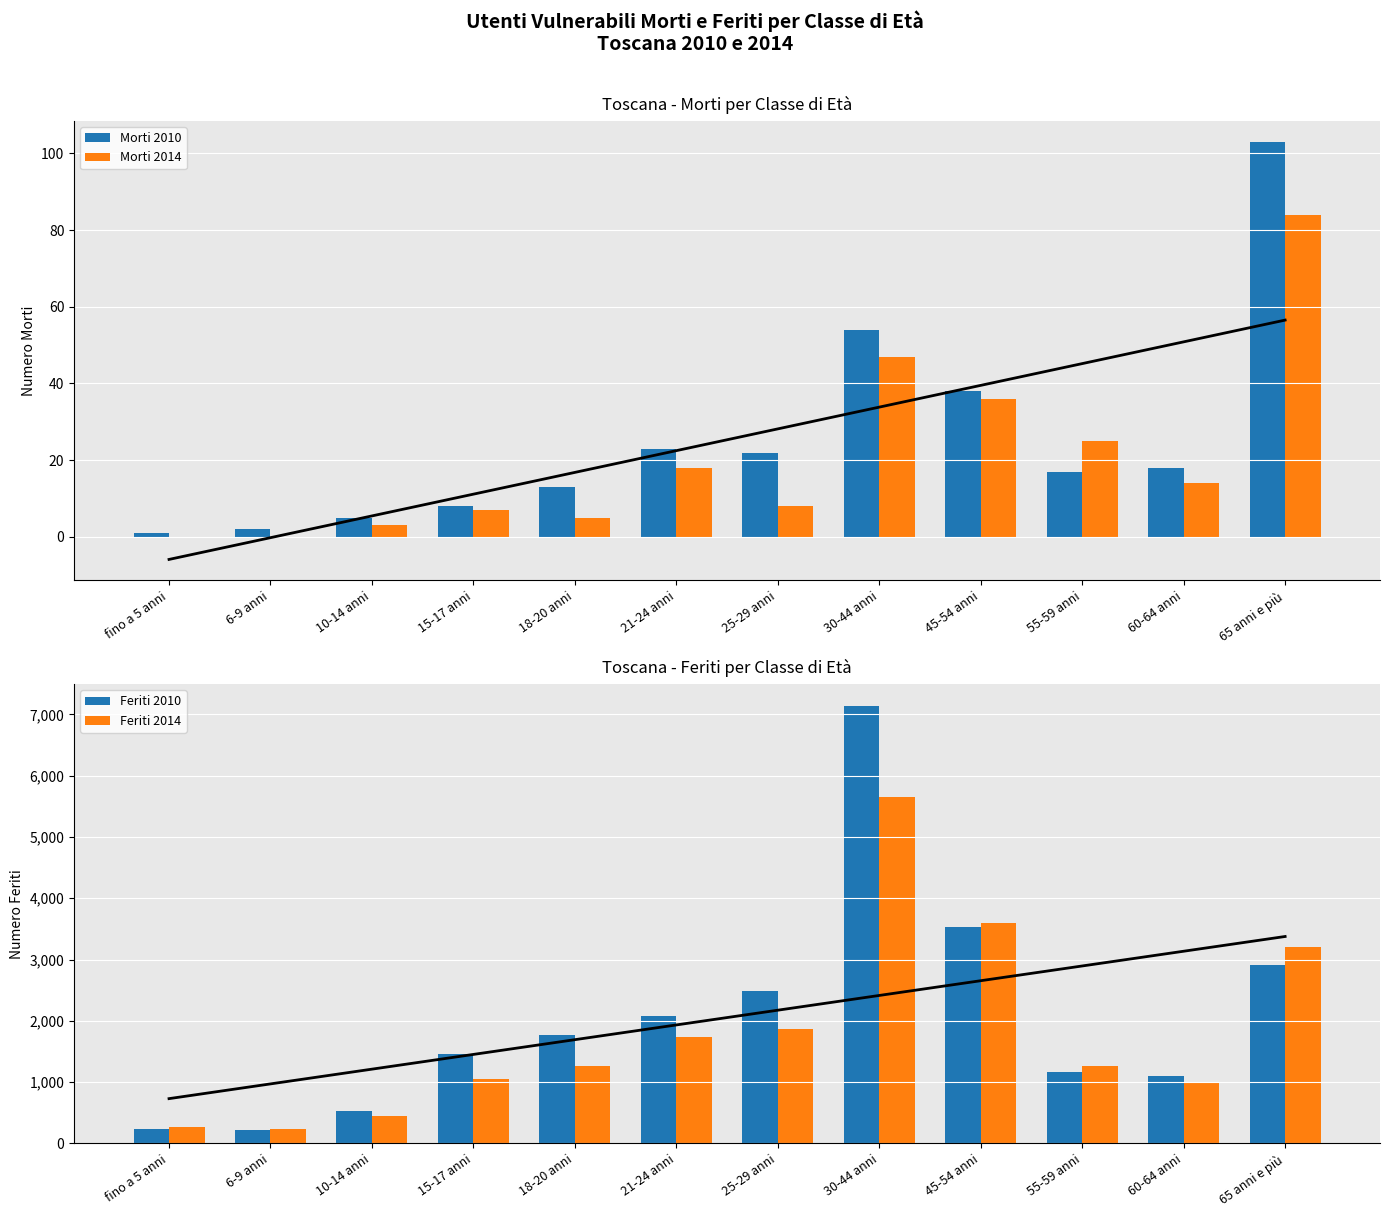

Which category has the lowest value in the Morti 2014 series?

fino a 5 anni